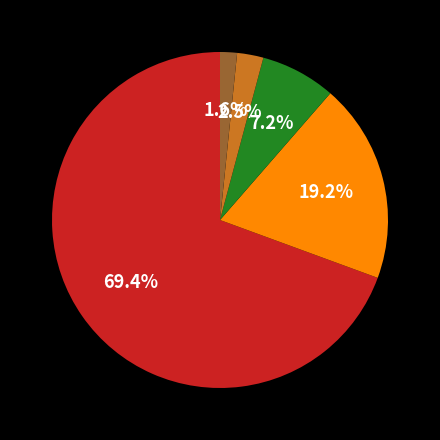

To the nearest percent, what is the difference between the largest and smallest slice percentages?

68%